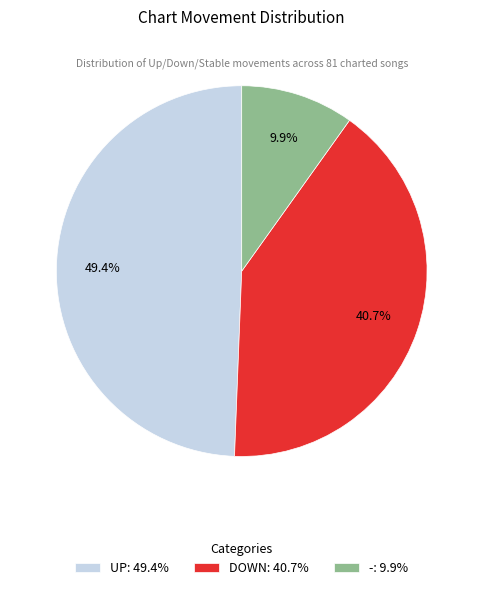

Which category has the smallest portion of the pie?

-: 9.9%